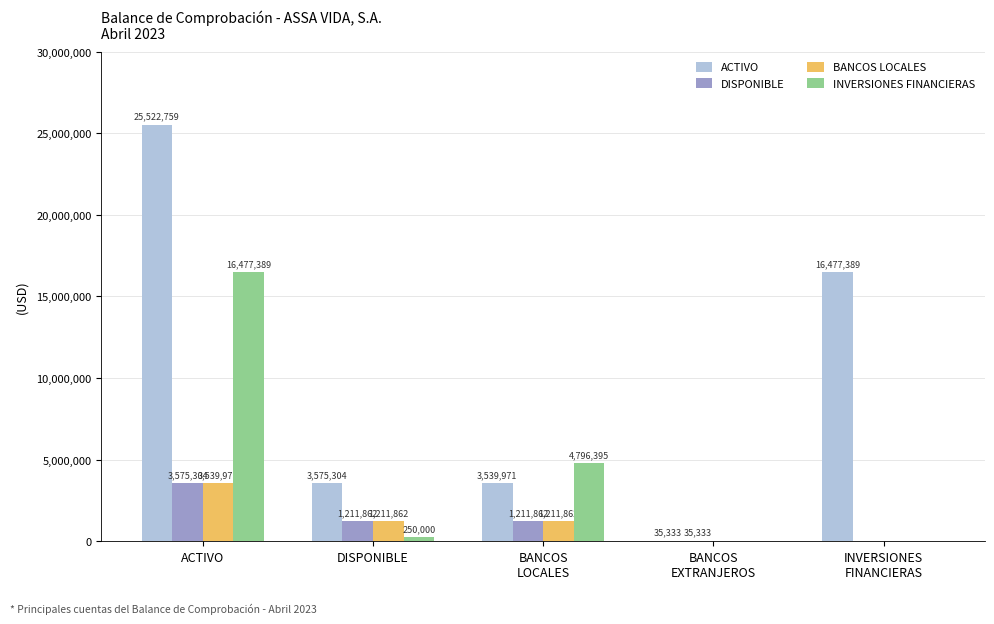

Which series has the largest range (max minus min)?

ACTIVO